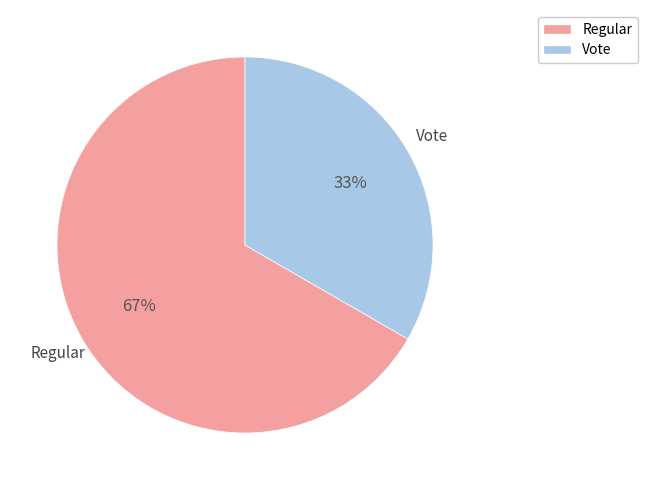

Is the sum of Vote and Regular greater than half?

Yes